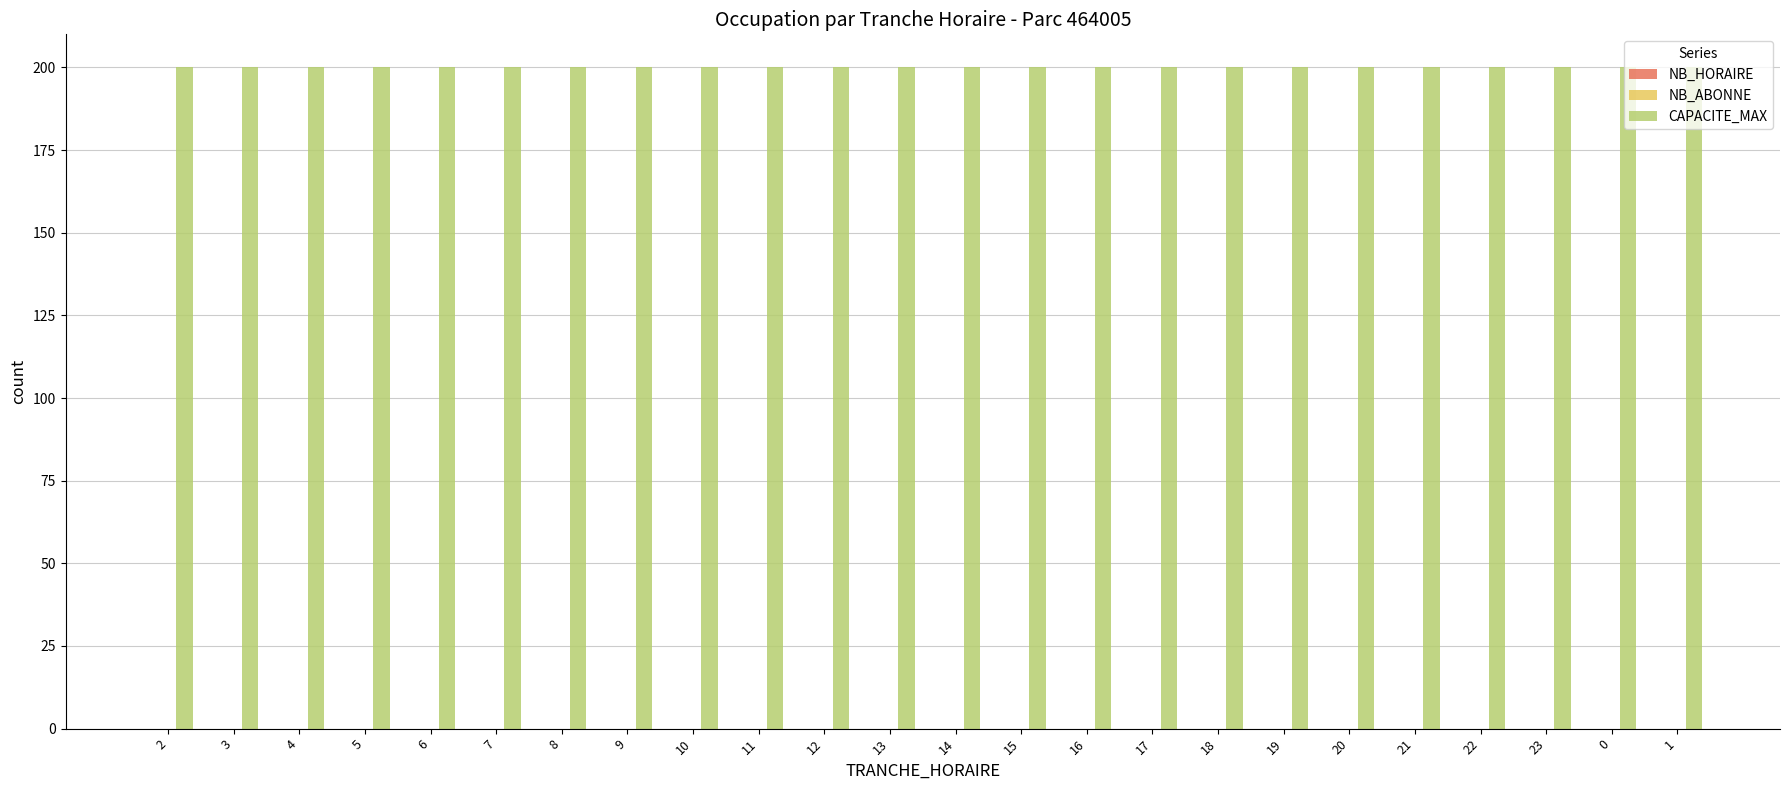

At how many categories does at least one series exceed 91?

24